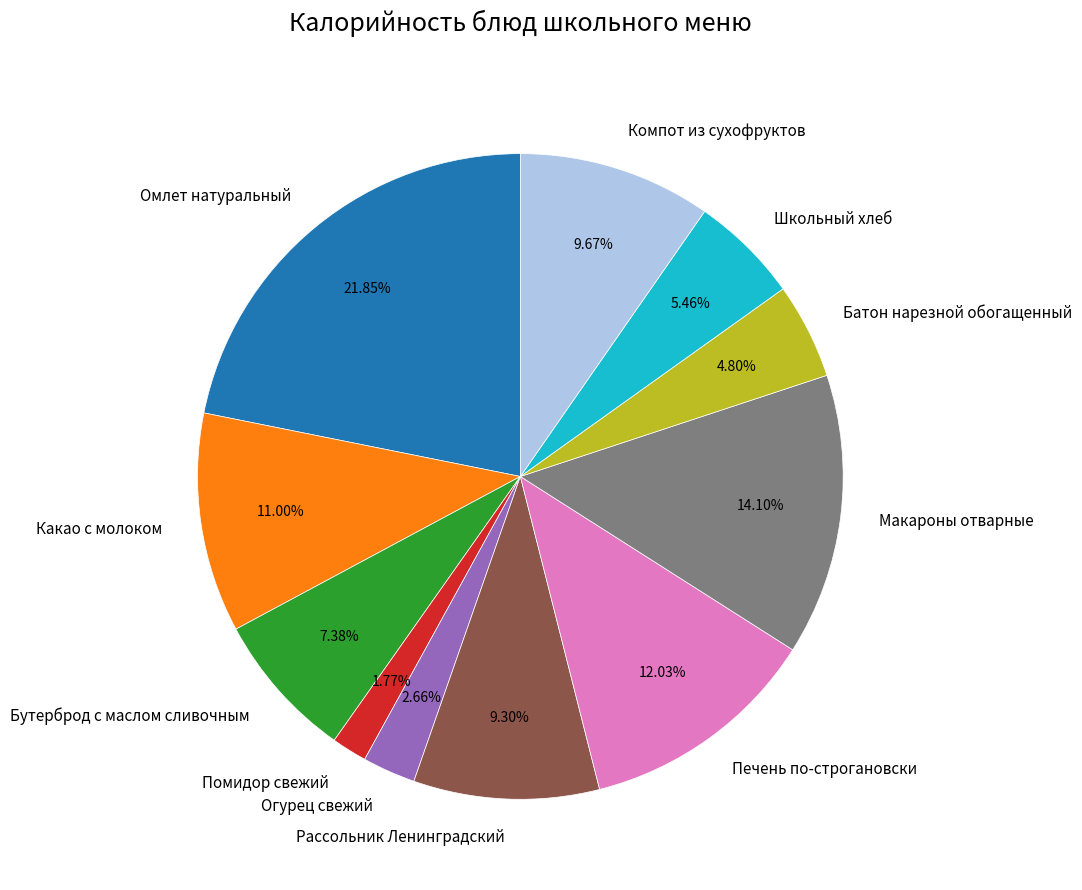

Which slice is the smallest?

Помидор свежий